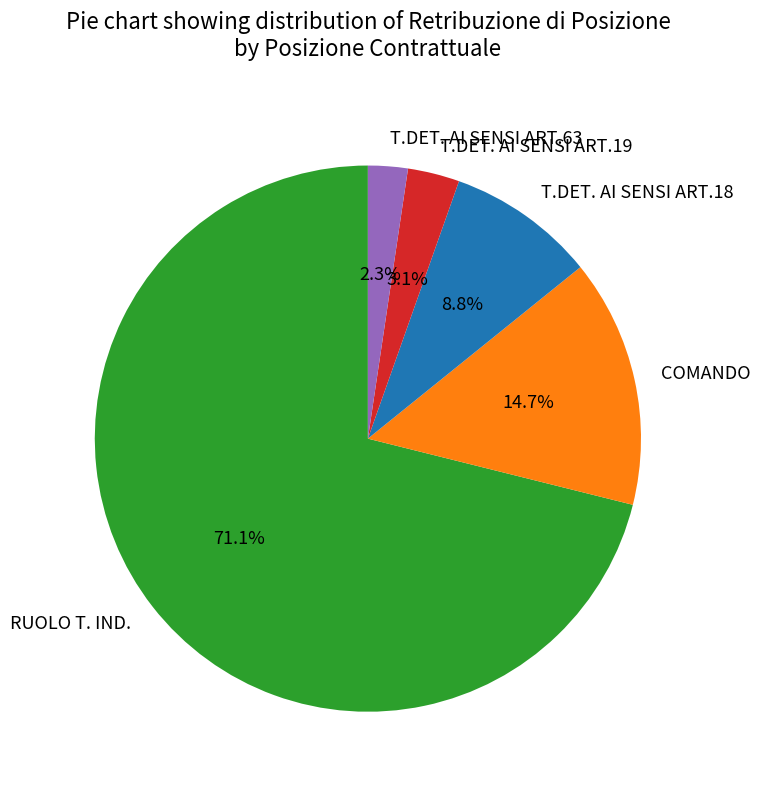

True or false: T.DET. AI SENSI ART.18 accounts for 30% of the total.

False